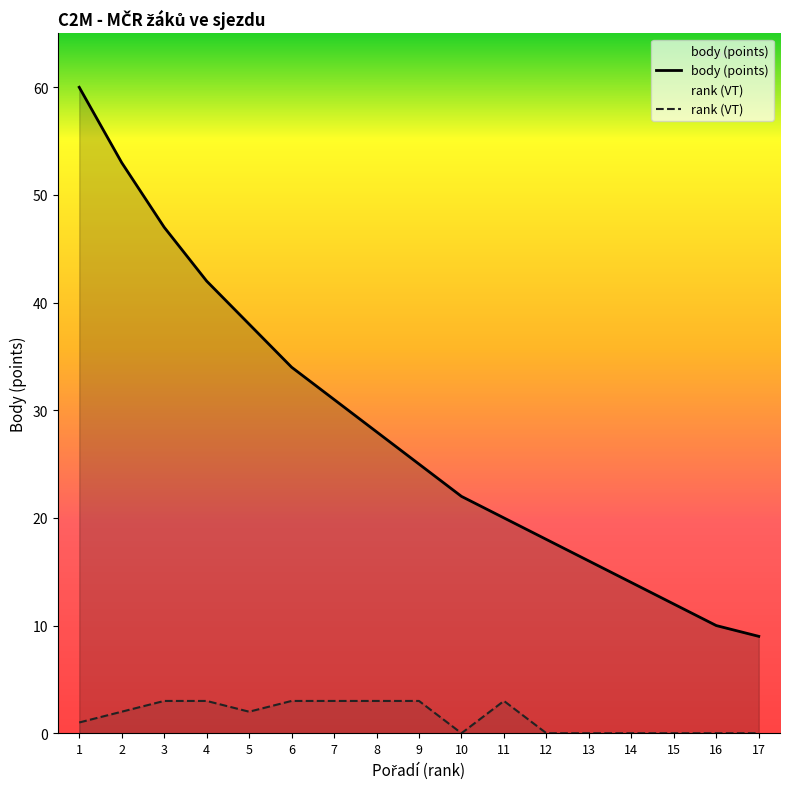

Between 9 and 13, which series saw the biggest shift?

body (points)